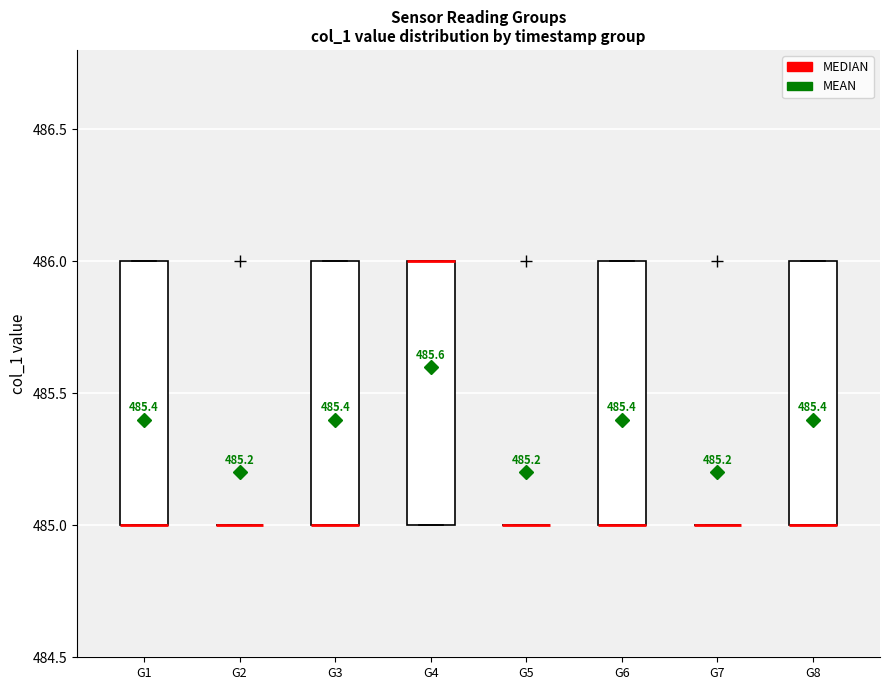

Reading left to right, read every box against the y-axis: the position of its median line, the range the box covers, and the ends of its whiskers. The values are not printed on the chart, so give them approximately, as read against the axis.

G1: median 485 (drawn on the box's lower edge), box 485 to 486, whiskers 485 to 486
G2: box collapsed to a line at 485, whiskers 485 to 485
G3: median 485 (drawn on the box's lower edge), box 485 to 486, whiskers 485 to 486
G4: median 486 (drawn on the box's upper edge), box 485 to 486, whiskers 485 to 486
G5: box collapsed to a line at 485, whiskers 485 to 485
G6: median 485 (drawn on the box's lower edge), box 485 to 486, whiskers 485 to 486
G7: box collapsed to a line at 485, whiskers 485 to 485
G8: median 485 (drawn on the box's lower edge), box 485 to 486, whiskers 485 to 486